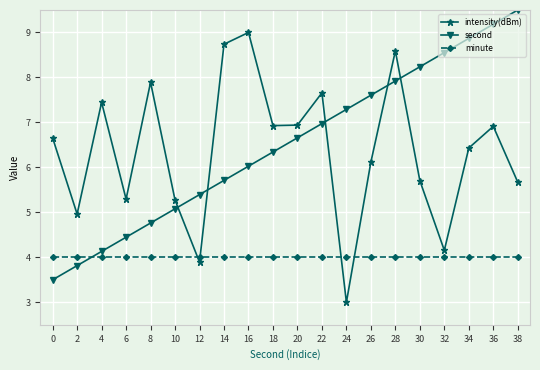

The value of second at 24 is 11.0. True or false?

False